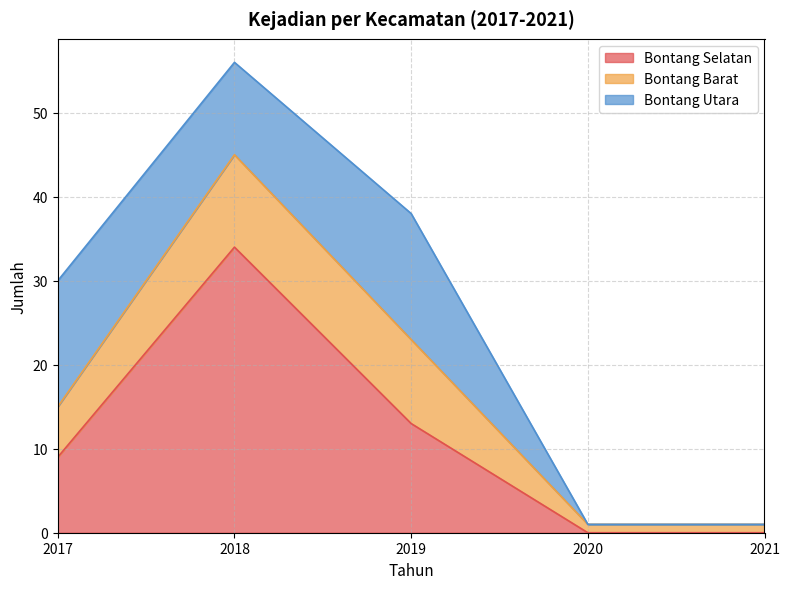

Where do Bontang Selatan and Bontang Barat first cross each other?

2019 and 2020